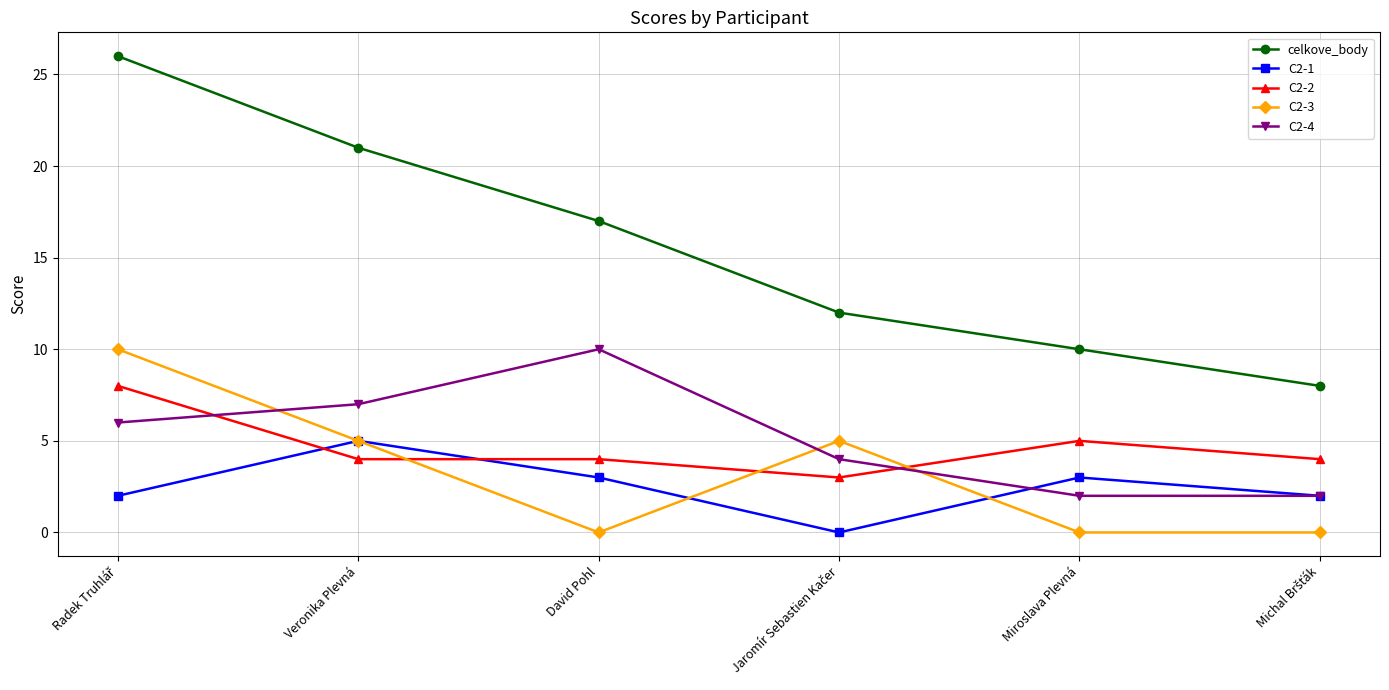

The value of C2-2 at Veronika Plevná is 4. True or false?

True